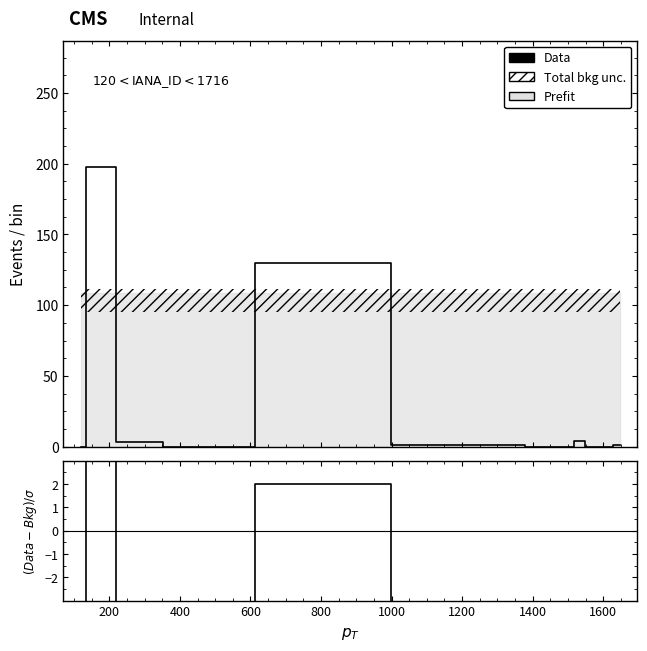

Reading left to right, list all the values displayed in this chart.

Data: 0.0	198.0	3.0	0.0	0.0	0.0	0.0	0.0	130.0	1.0	0.0	0.0	0.0	0.0	0.0	0.0	4.0	0.0	0.0	1.0
(Data-Bkg)/σ: -10.4	8.5	-10.1	-10.4	-10.4	-10.4	-10.4	-10.4	2.0	-10.3	-10.4	-10.4	-10.4	-10.4	-10.4	-10.4	-10.0	-10.4	-10.4	-10.3